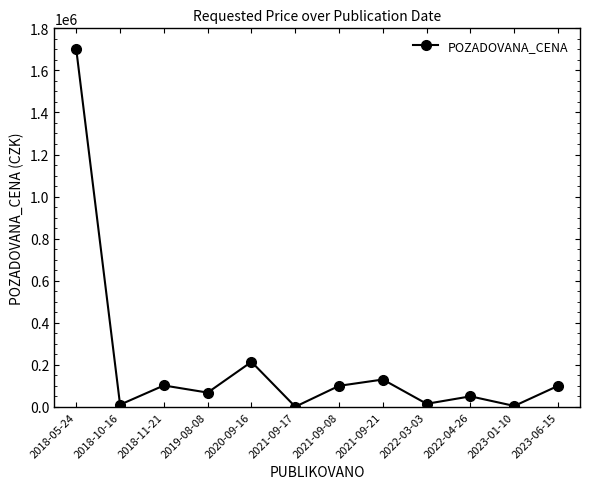

What is the maximum value shown in the chart?

1700000